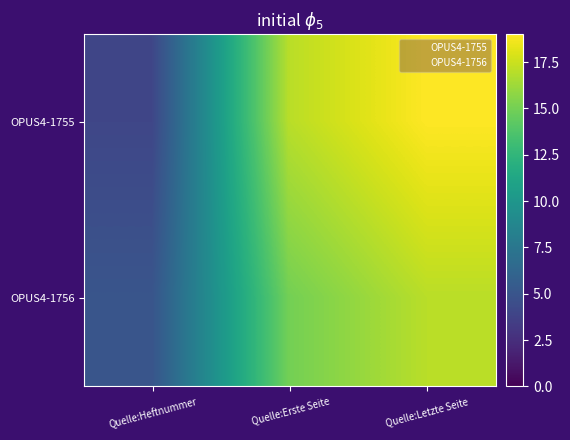

Rank the series by their average value, from highest to lowest.

OPUS4-1755, OPUS4-1756